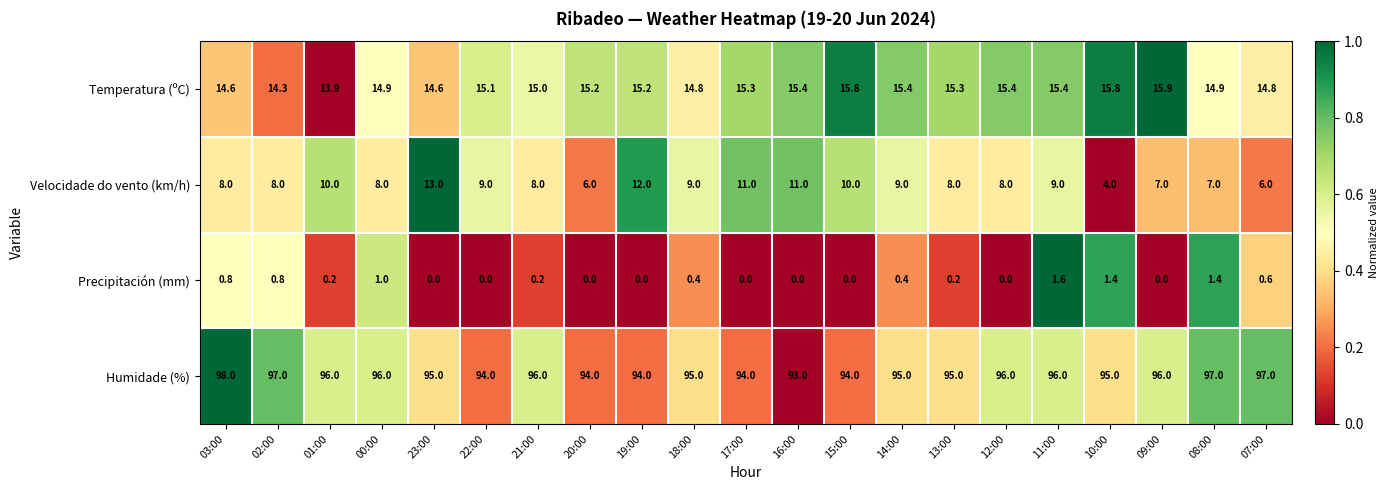

Count the number of data series in this chart.

4